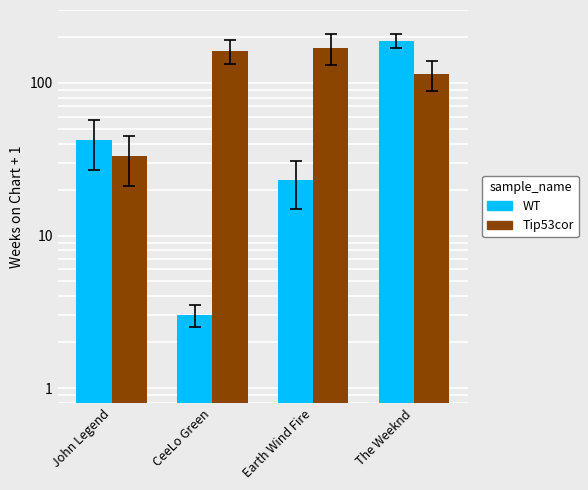

What value does the WT series have at Earth Wind Fire?

23